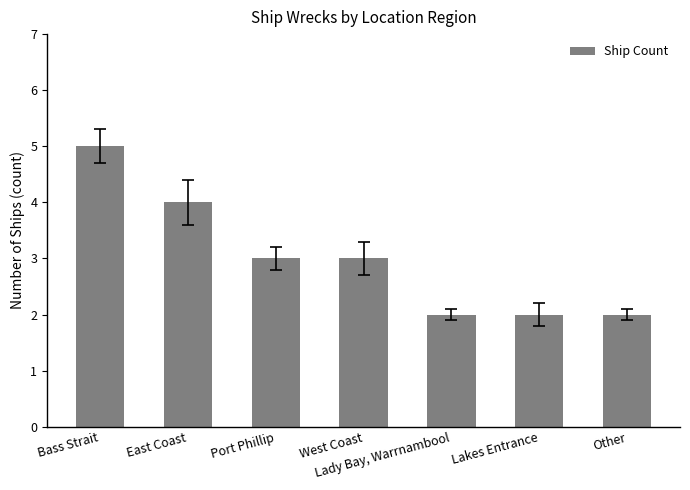

Is it true that the value at Lady Bay, Warrnambool is 2?

True